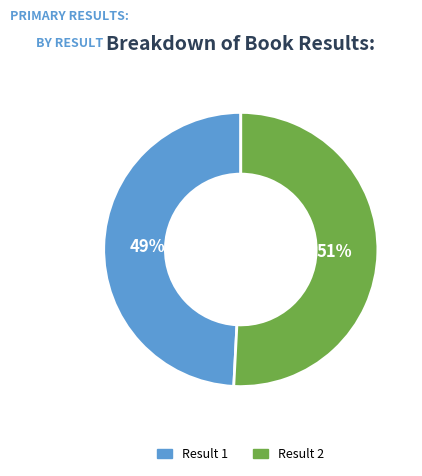

Which slice is the smallest?

Result 1